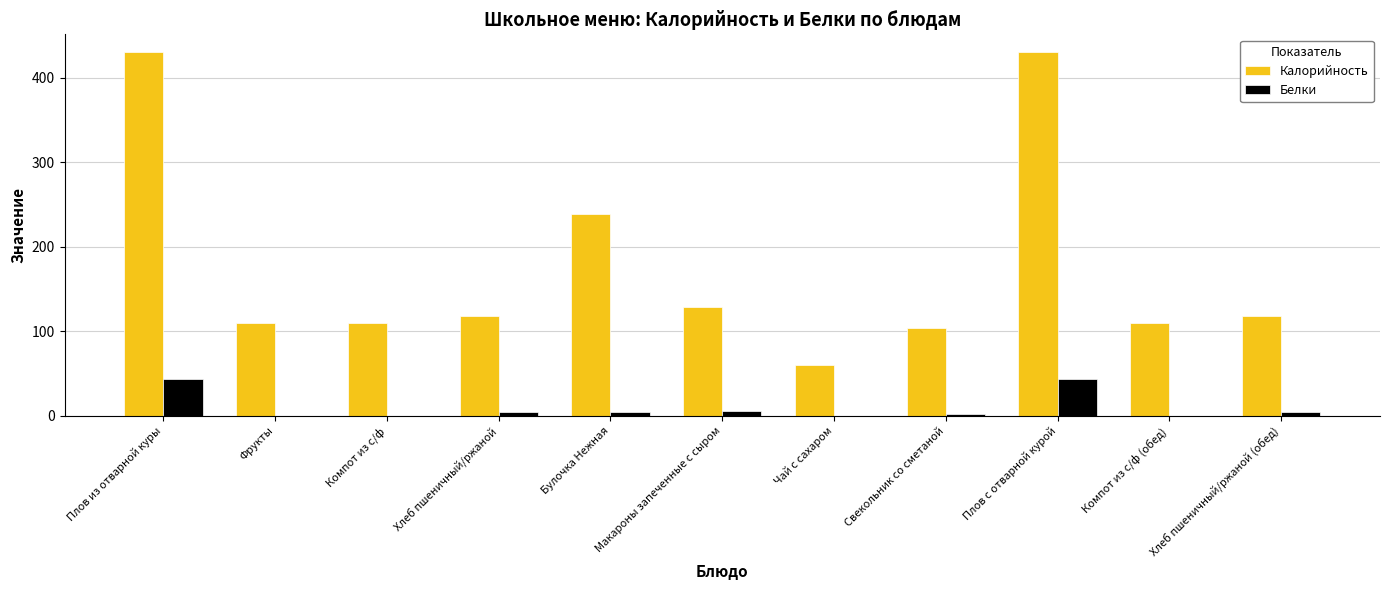

Is the value of Калорийность at Фрукты greater than the value of Белки at Компот из с/ф?

Yes